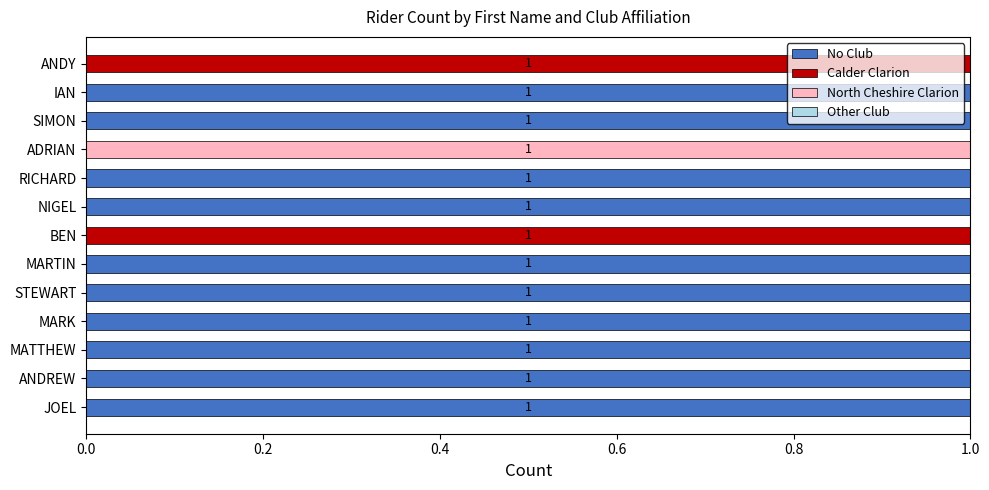

What is the sum of all No Club values?

10